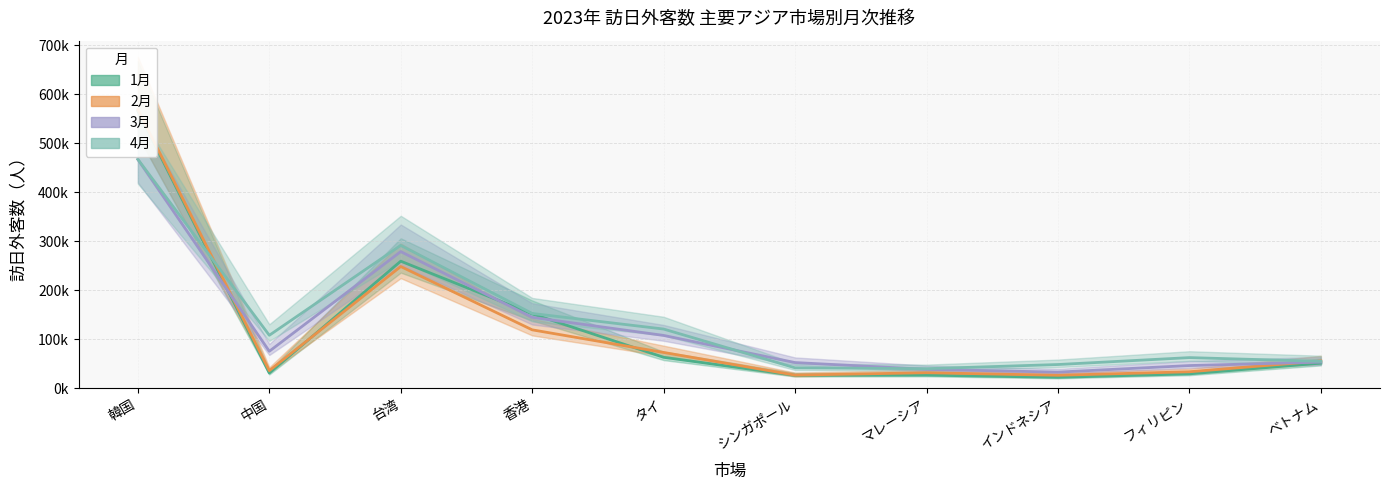

How many data points in 1月 are less than 51564?

5